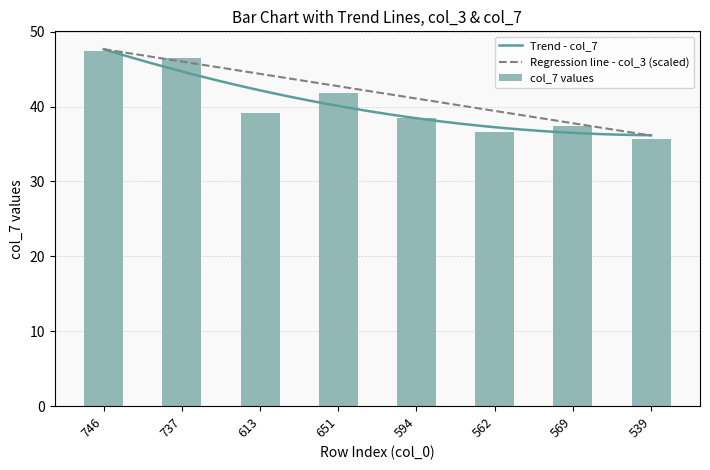

What is the label of the 1st bar from the left?

746